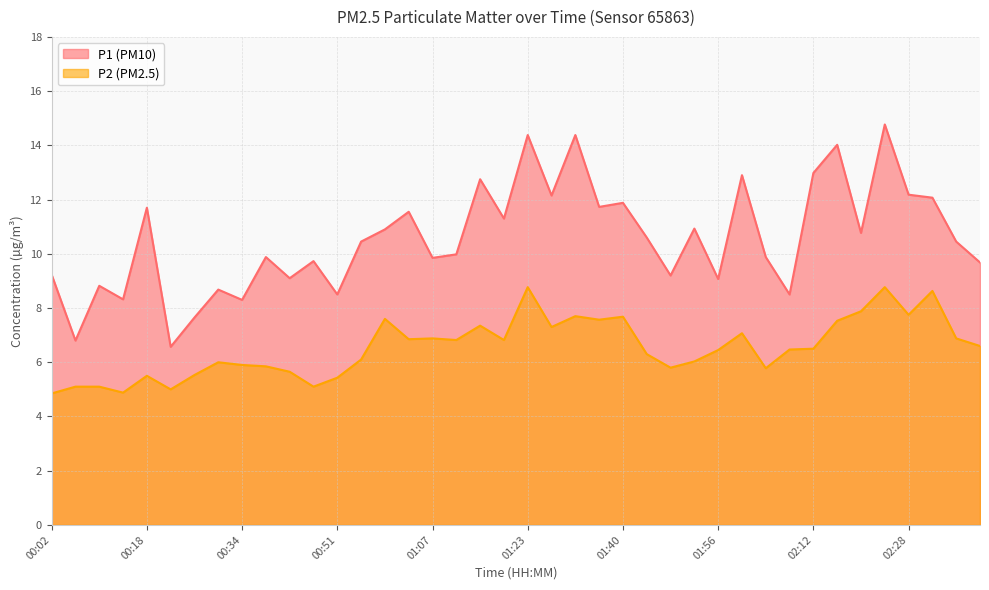

At which category does the chart reach its minimum across all series?

00:02